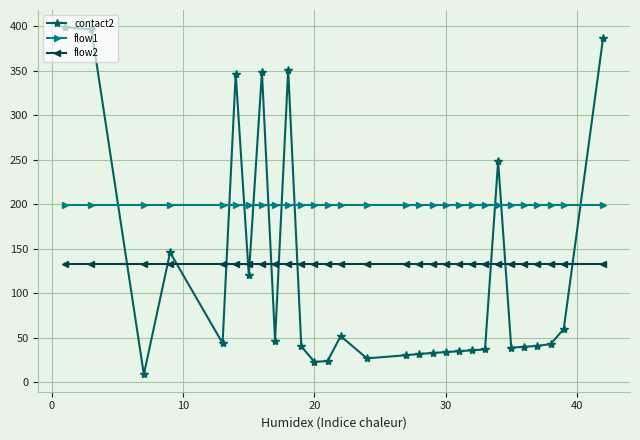

How many lines are shown in the chart?

3